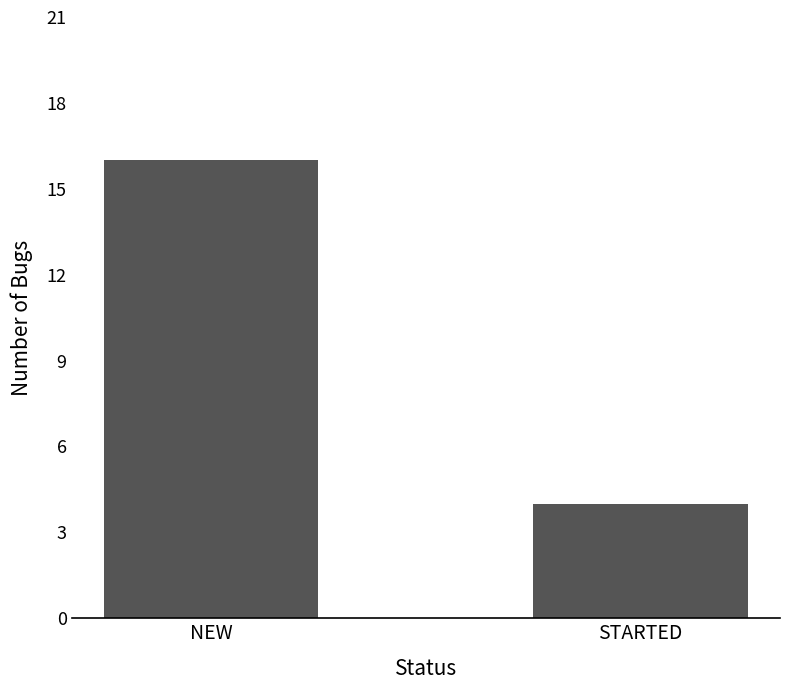

Reading left to right, transcribe all the data shown in this chart.

16	4